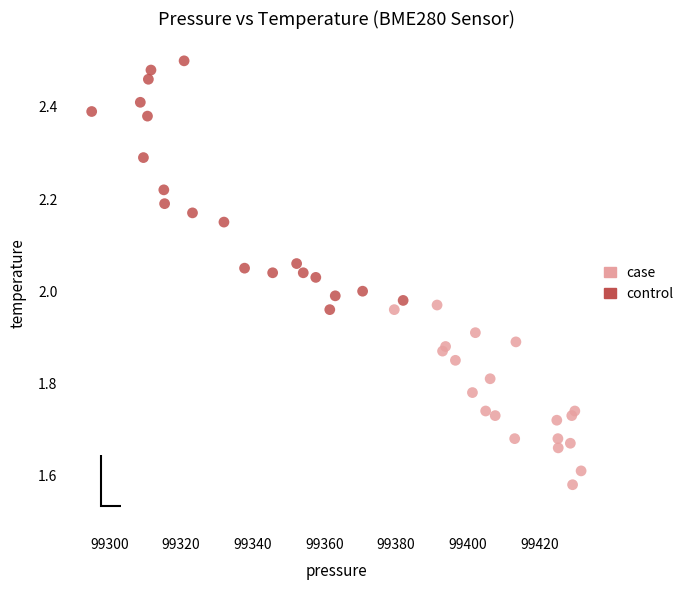

What are all the series names shown in the legend?

case, control